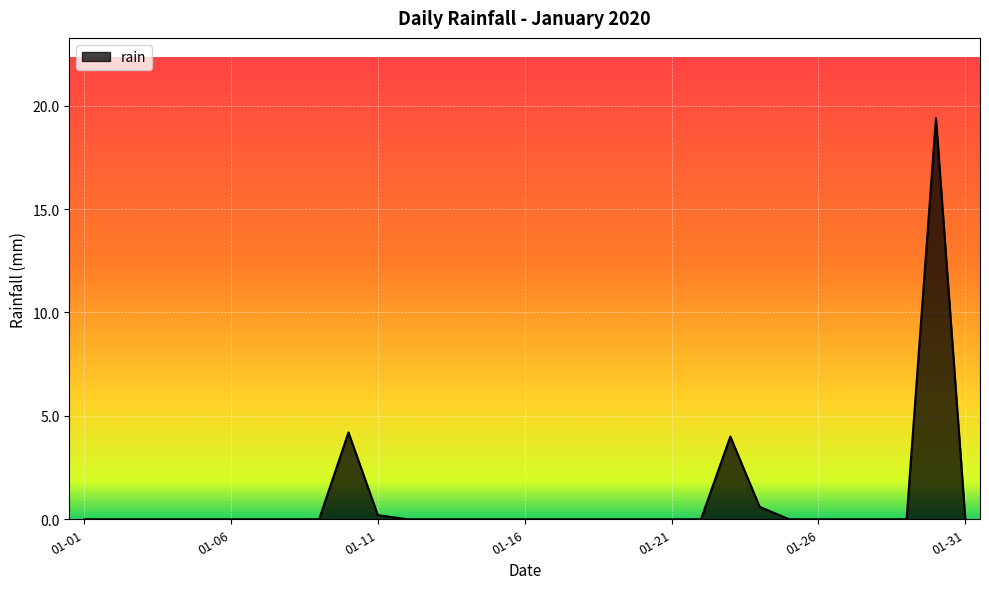

What is the greatest value displayed?

19.4